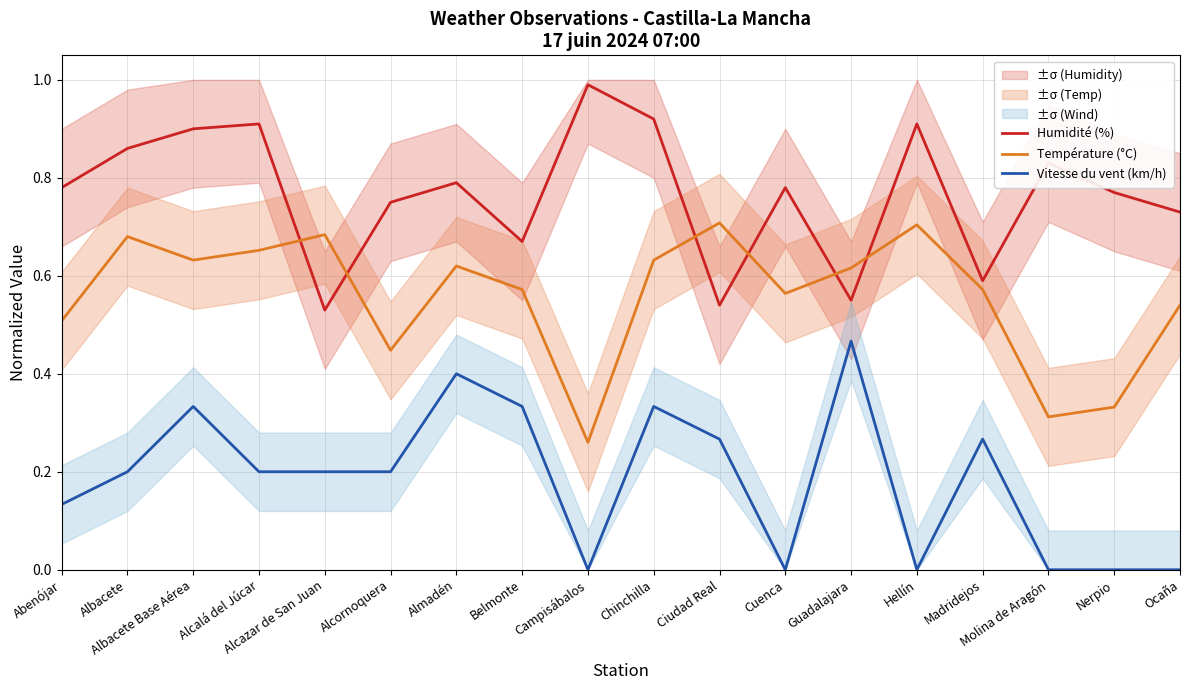

What are all the series names shown in the legend?

Humidité (%), Température (°C), Vitesse du vent (km/h)